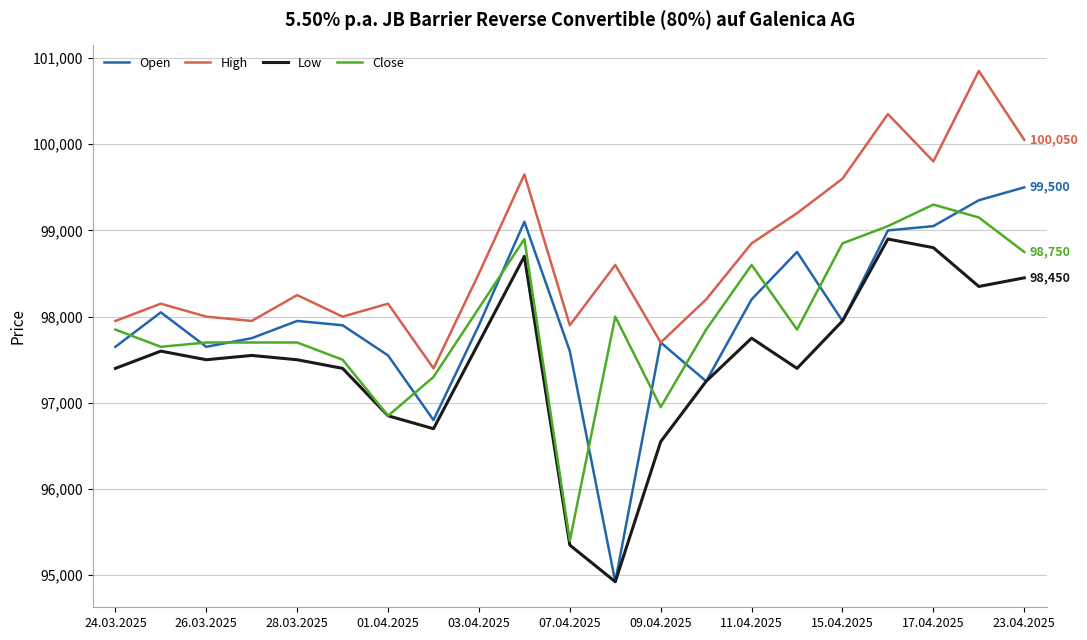

What is the average value of the Close series?

97952